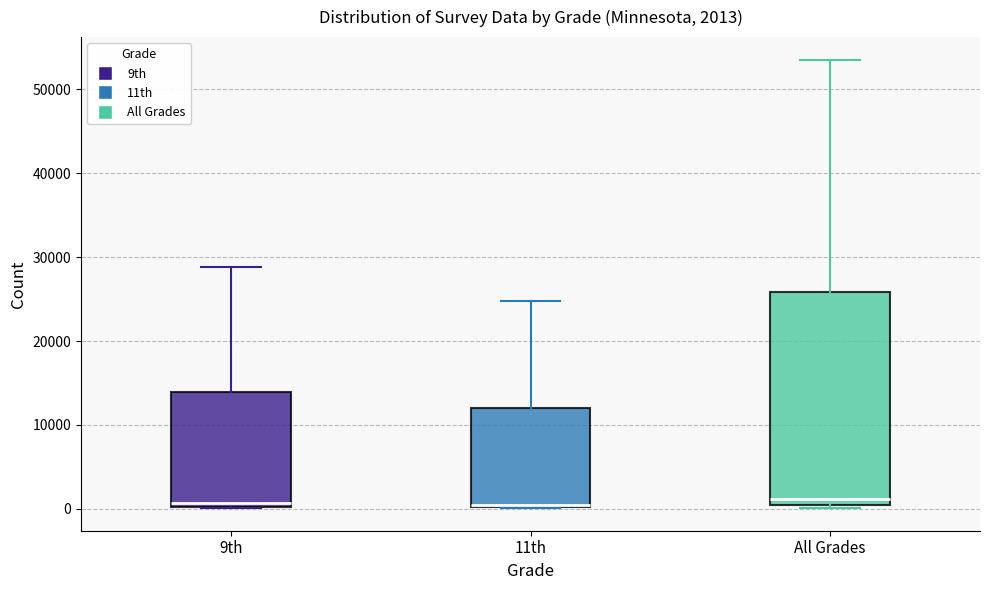

Comparing the boxes themselves (not the whiskers), which one is the tallest?

All Grades